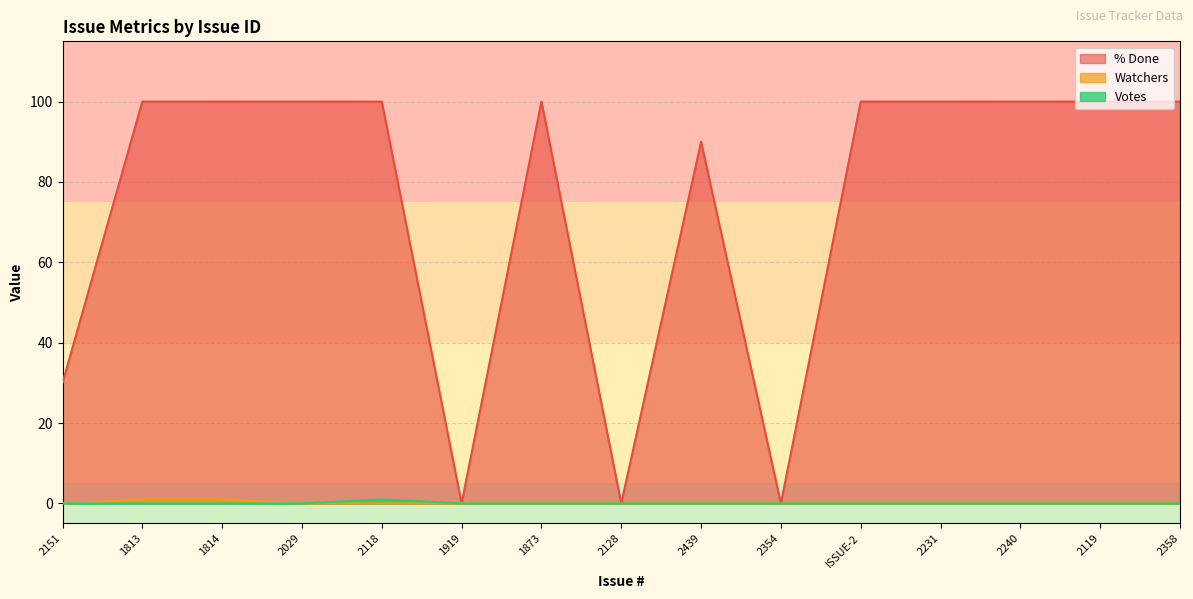

What is the average value of the % Done series?

75